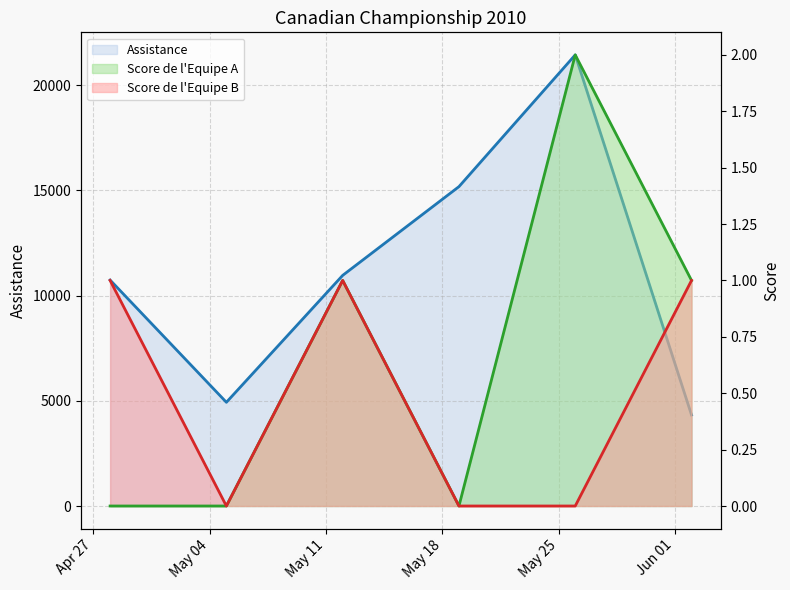

What are all the series names shown in the legend?

Assistance, Score de l'Equipe A, Score de l'Equipe B